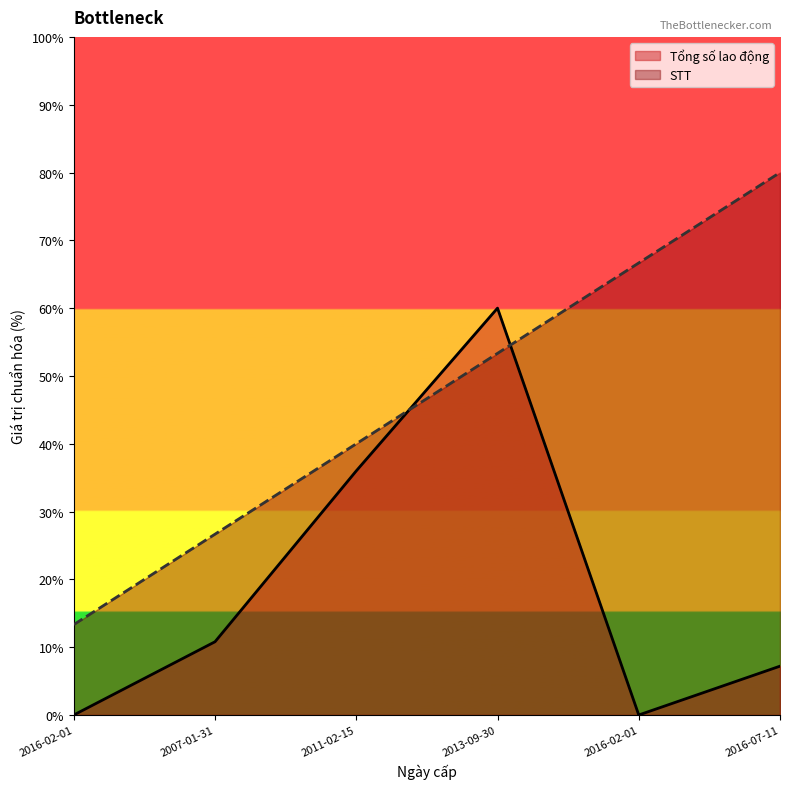

What is the label of the 3rd point from the left?

2011-02-15